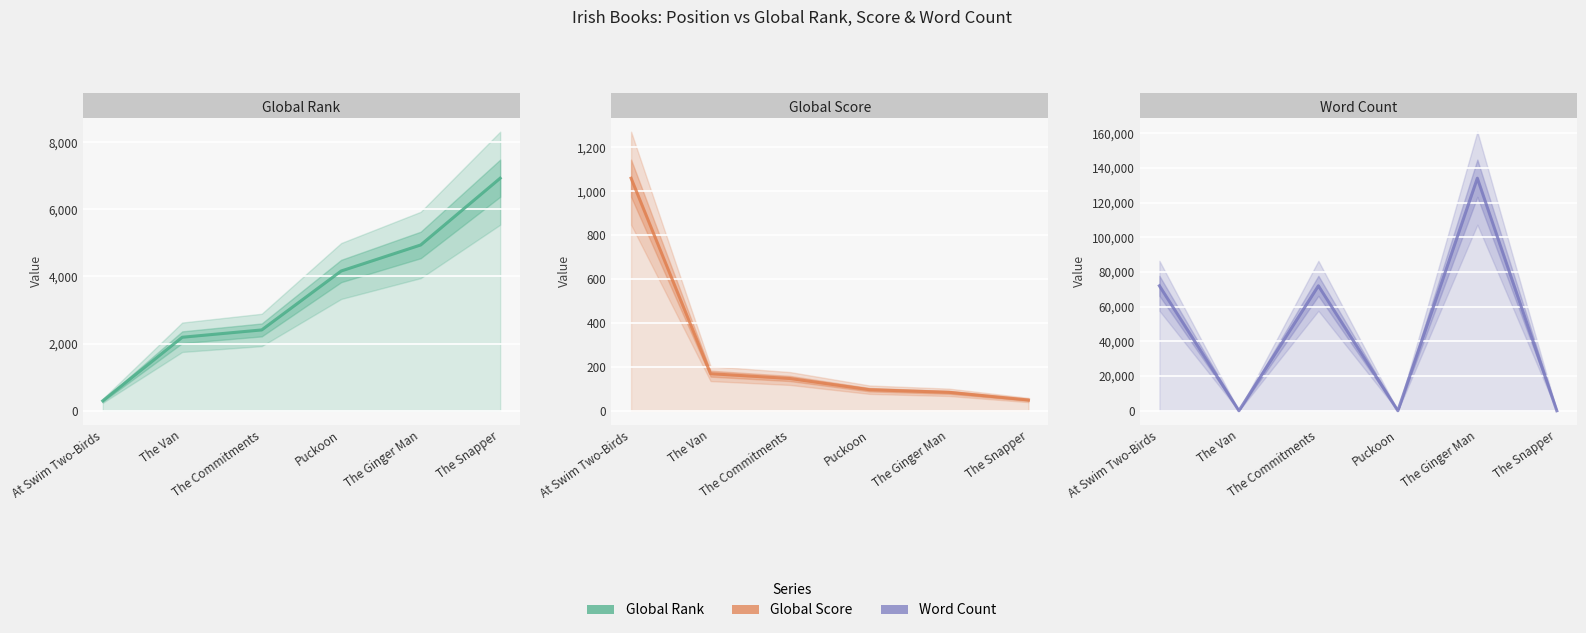

Which category has the highest value in the Global Rank series?

The Snapper